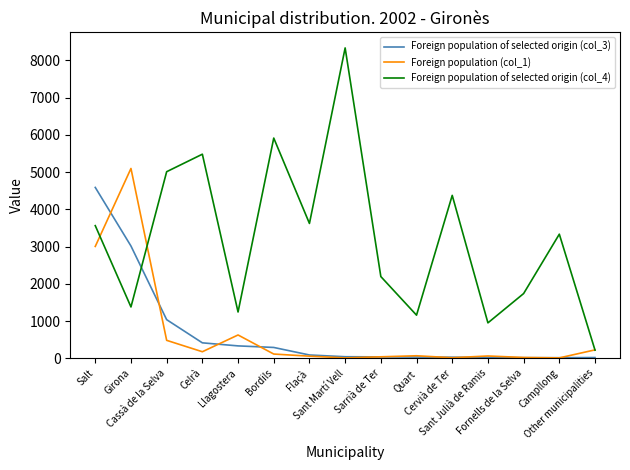

True or false: Foreign population of selected origin (col_4) has a value of 4375 at Cervià de Ter.

True